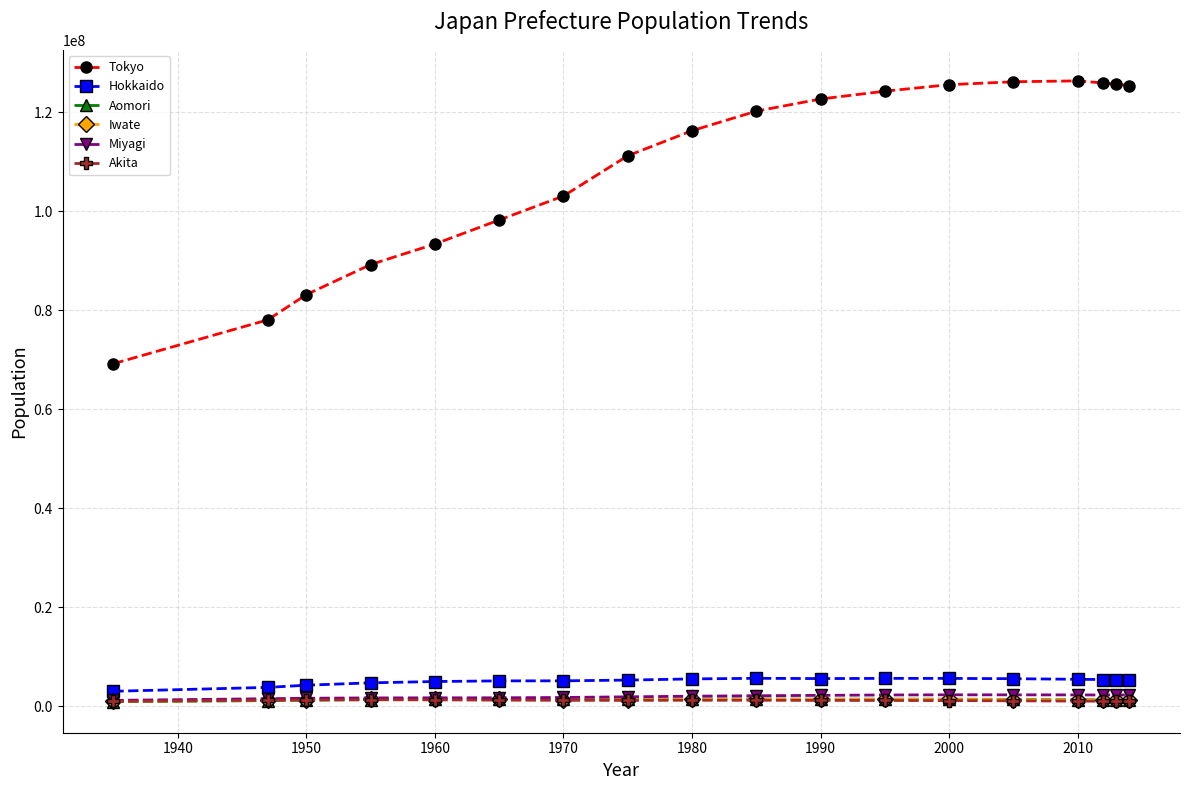

True or false: Iwate has more than 1 interior local peaks.

True